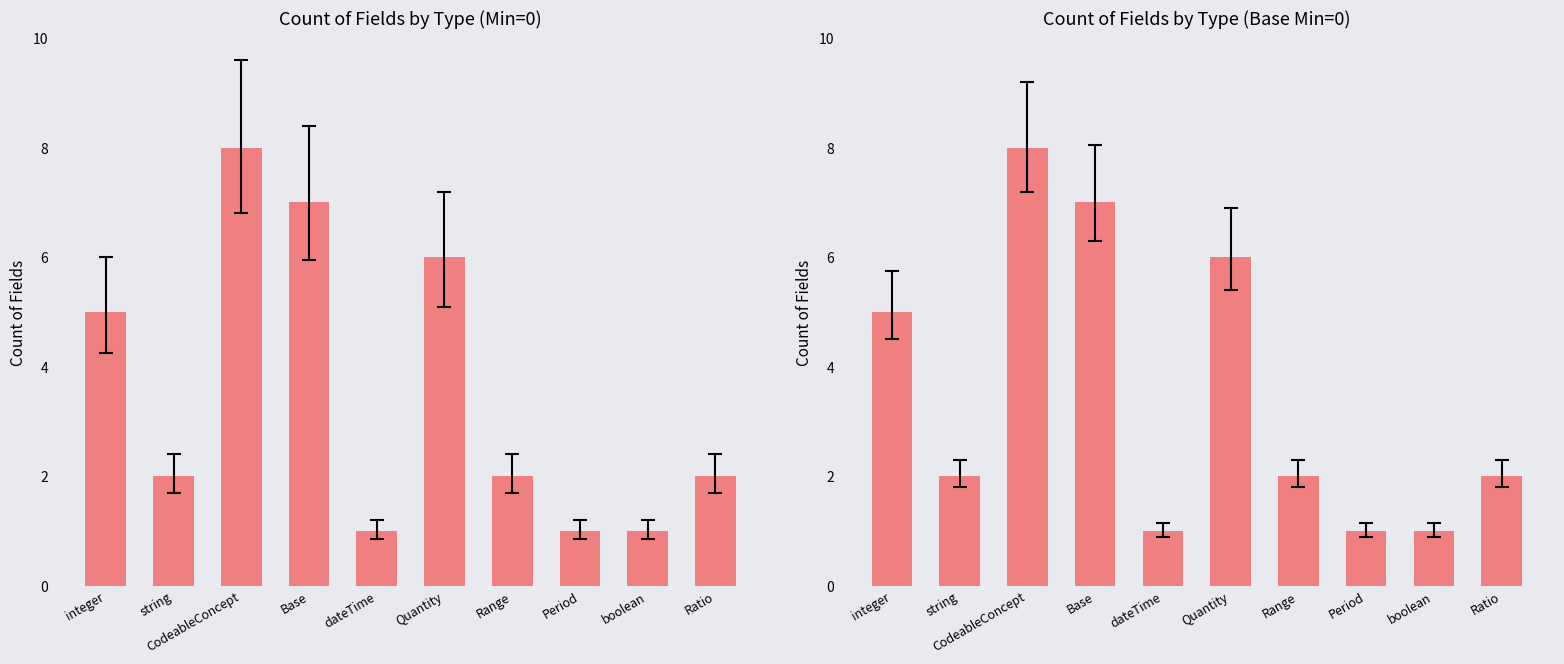

Rank the categories by value from highest to lowest.

CodeableConcept, Base, Quantity, integer, string, Range, Ratio, dateTime, Period, boolean